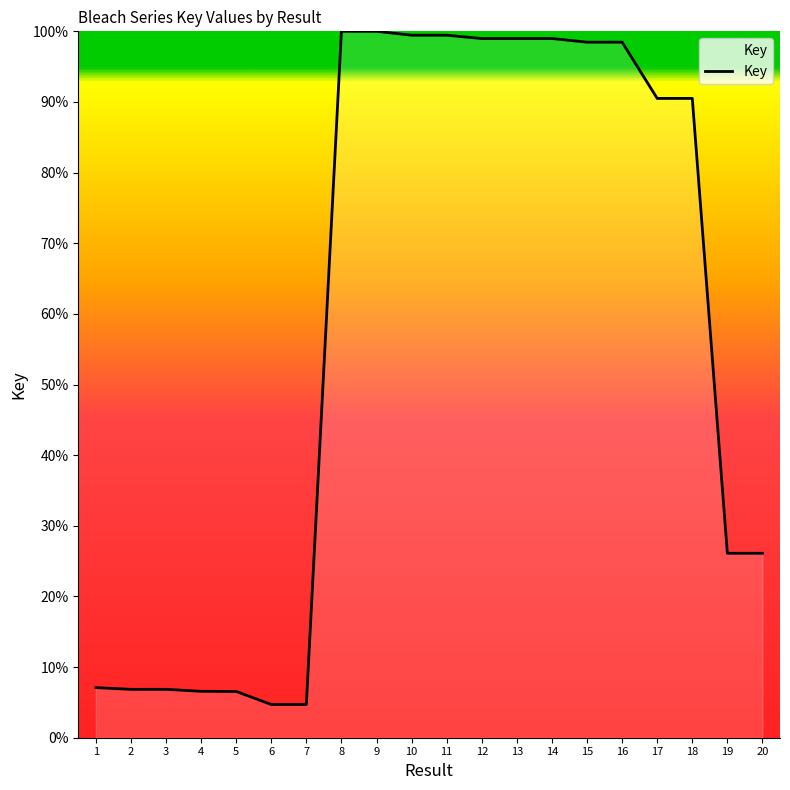

How many distinct data groups are displayed?

1